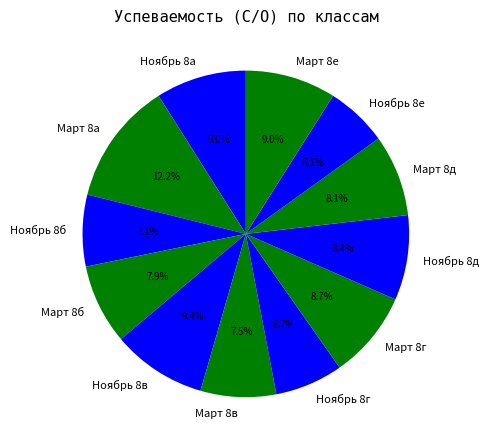

To the nearest percent, what is the average slice percentage?

8%